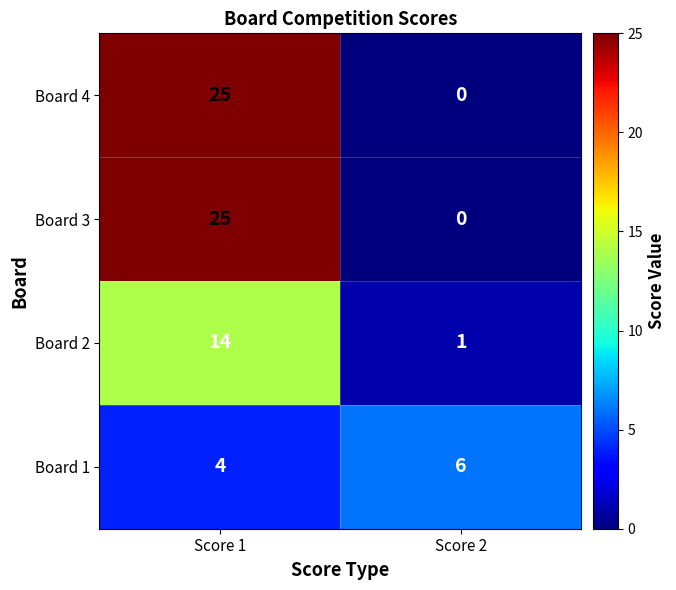

Reading left to right, list all the values displayed in this chart.

Board 4: 25	0
Board 3: 25	0
Board 2: 14	1
Board 1: 4	6